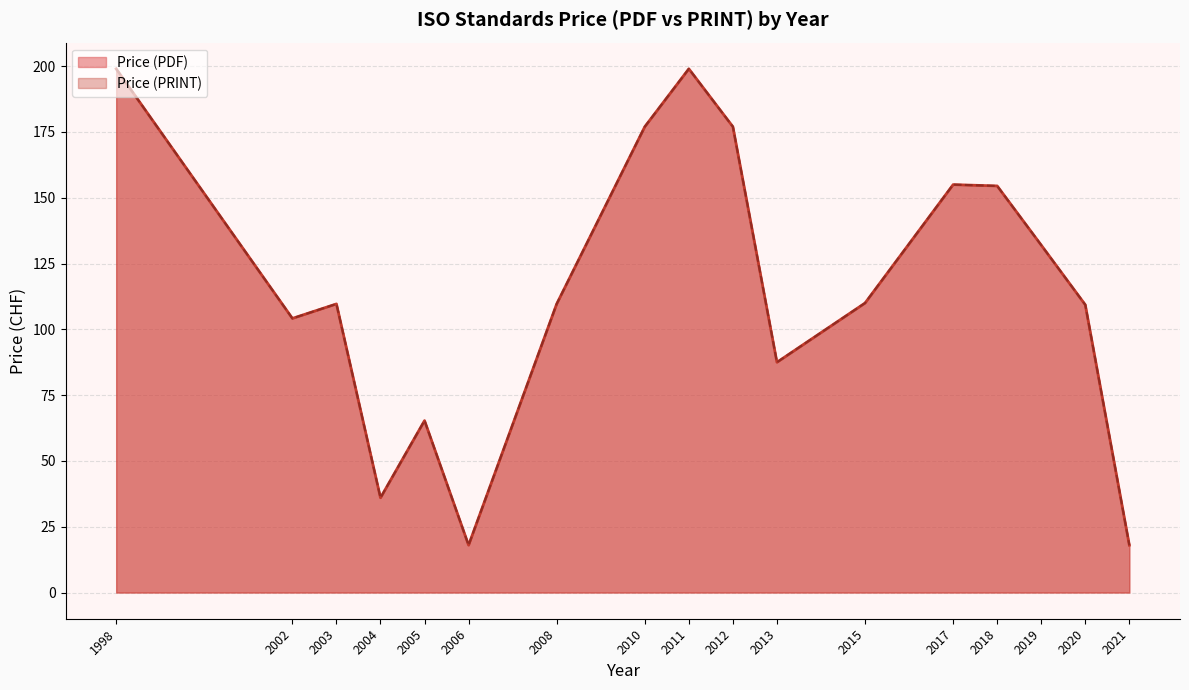

The value of Price (PRINT) at 2013 is 230. True or false?

False